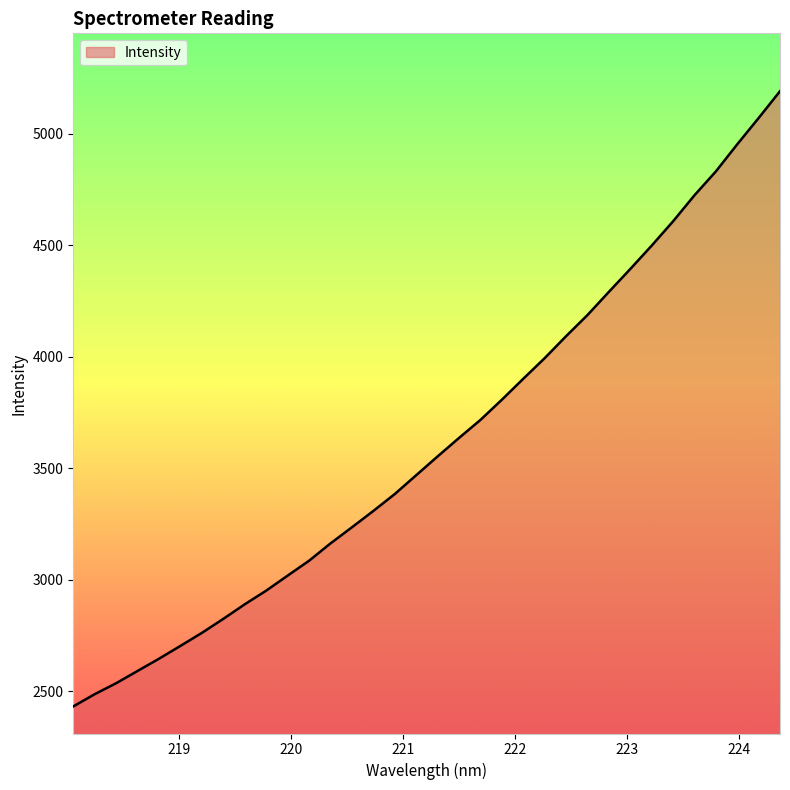

How many lines are shown in the chart?

1